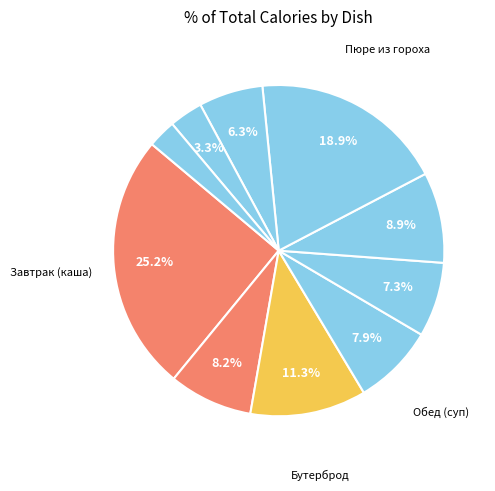

To the nearest percent, what is the average slice percentage?

10%